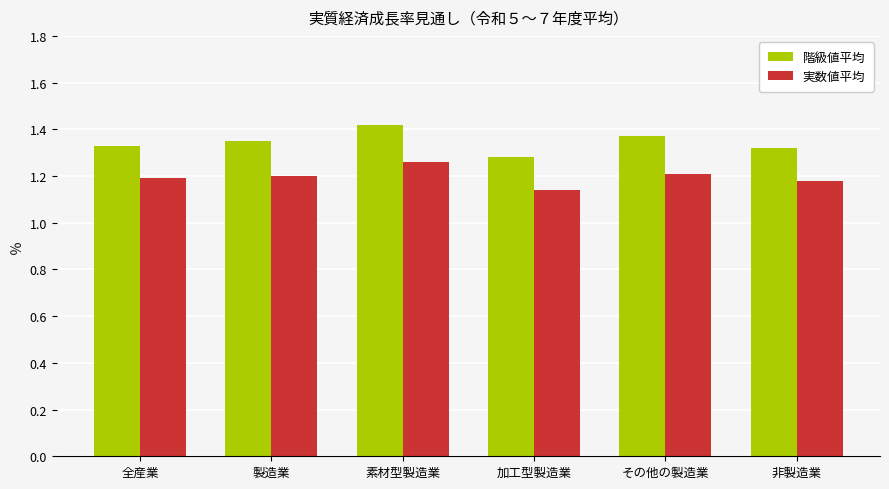

What is the difference between the maximum and minimum values in the 実数値平均 series?

0.1